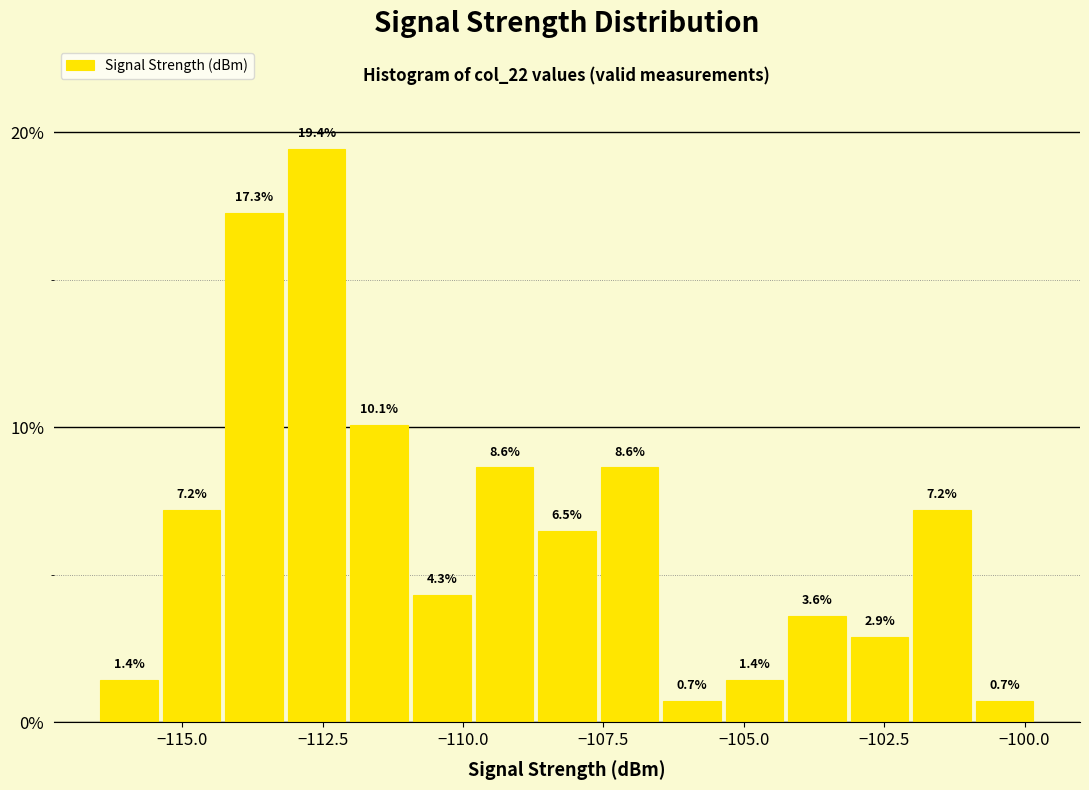

Read against the x-axis, roughly where is the centre of the tallest bar?

-112.5